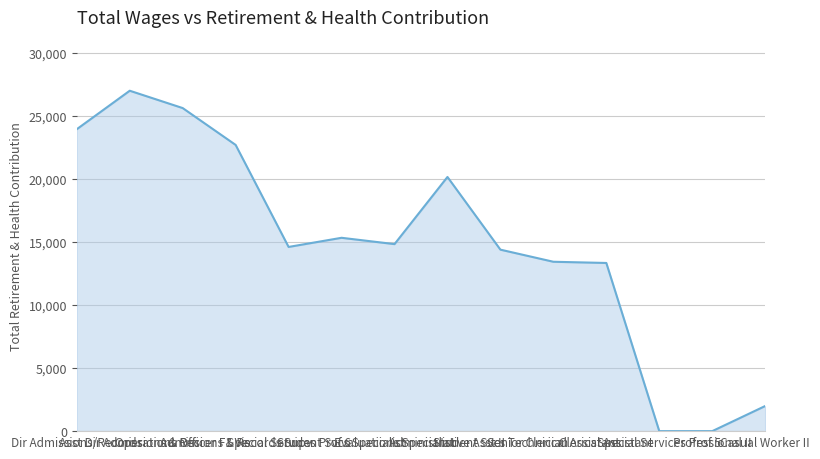

True or false: the data shows 7373 at Student Svcs Technician.

False